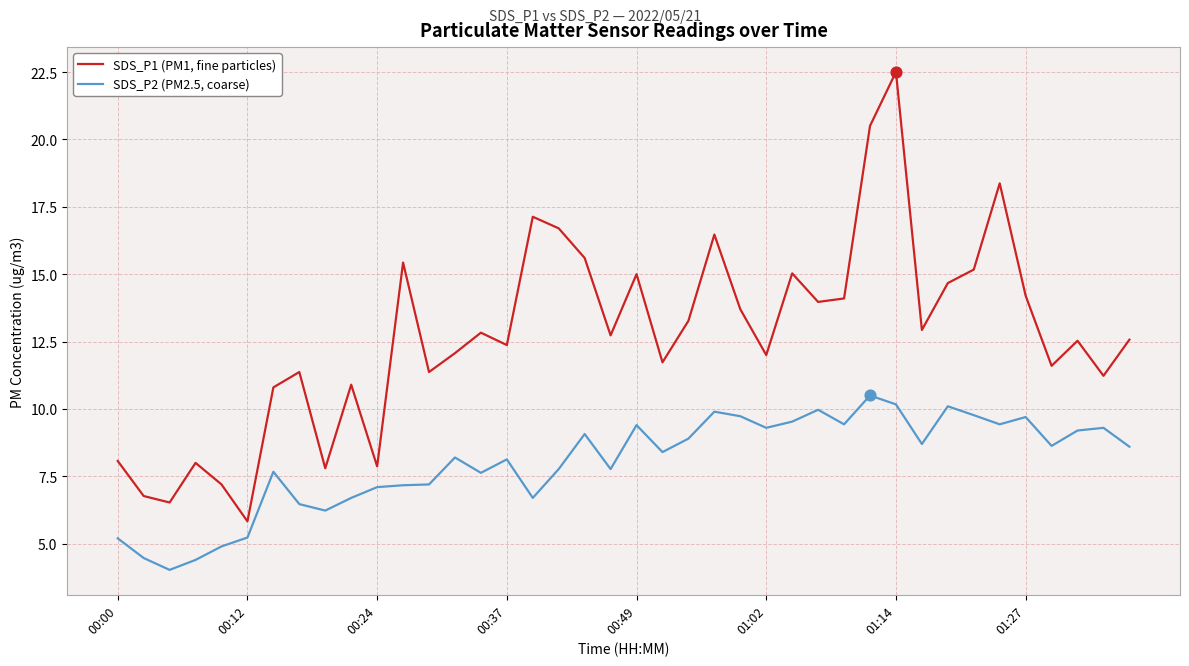

Which series has the widest spread of values?

SDS_P1 (PM1, fine particles)